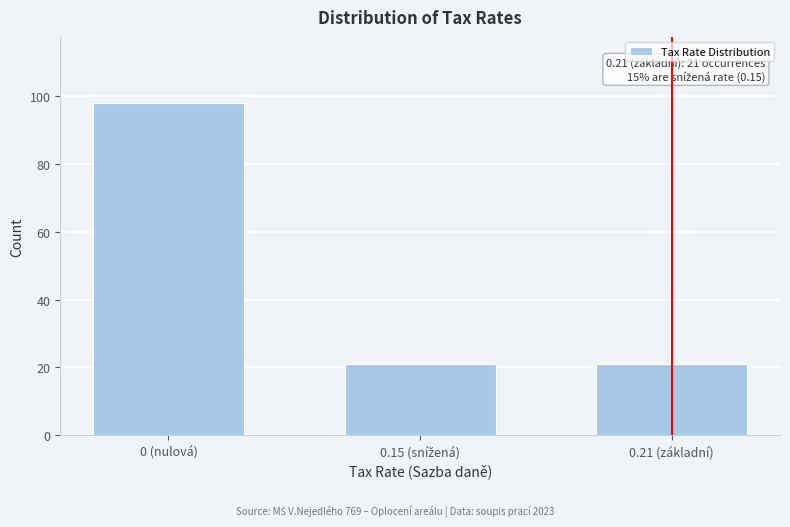

Reading right to left, what are all the values shown in this chart?

21	21	98